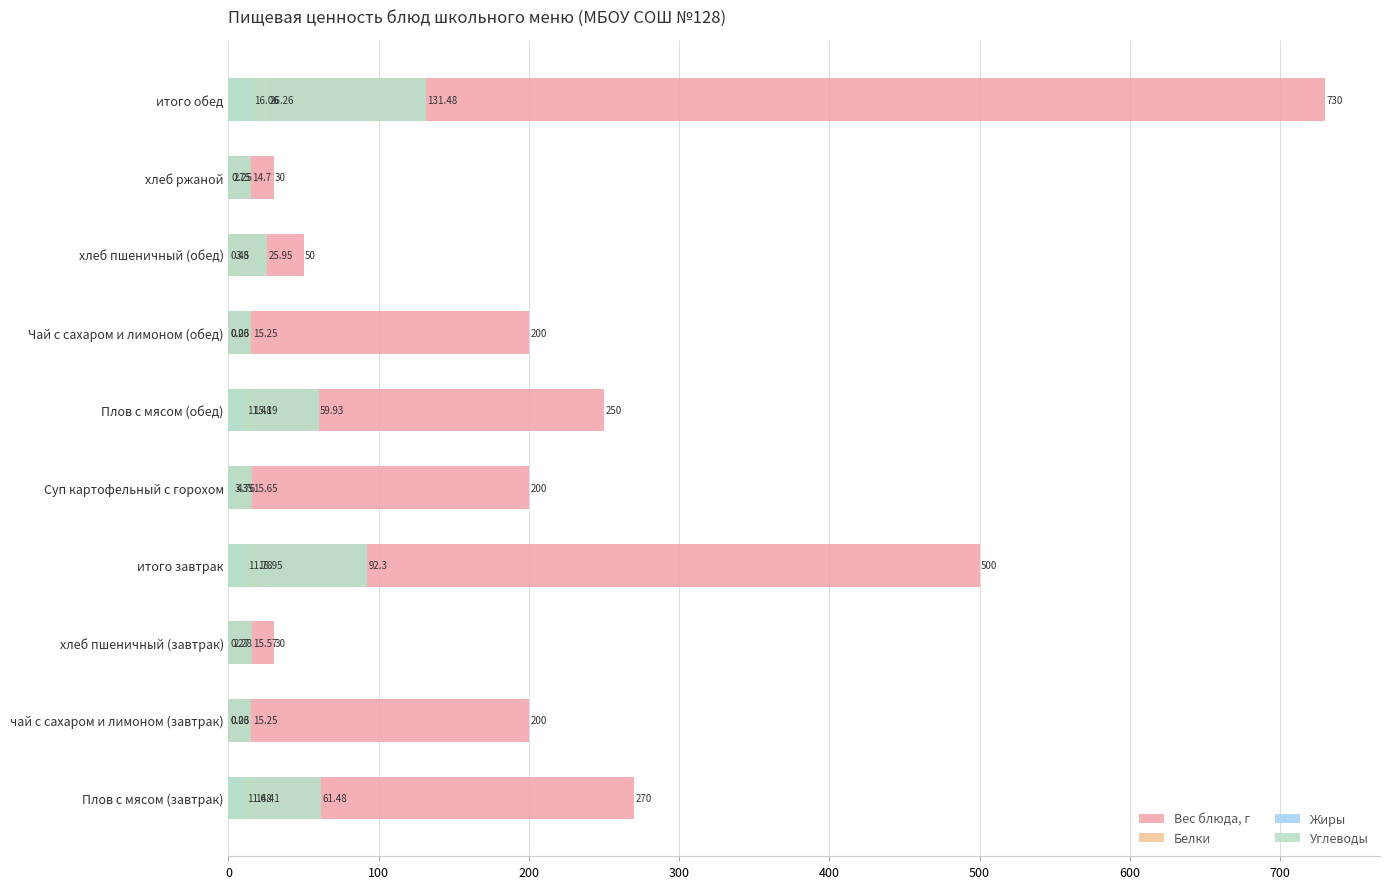

Reading left to right, what are all the values shown in this chart?

Вес блюда, г: 270.0	200.0	30.0	500.0	200.0	250.0	200.0	50.0	30.0	730.0
Белки: 16.4	0.3	2.3	18.9	4.8	15.2	0.3	3.8	2.2	26.3
Жиры: 11.5	0.0	0.3	11.8	3.4	11.5	0.0	0.5	0.8	16.1
Углеводы: 61.5	15.2	15.6	92.3	15.7	59.9	15.2	25.9	14.7	131.5